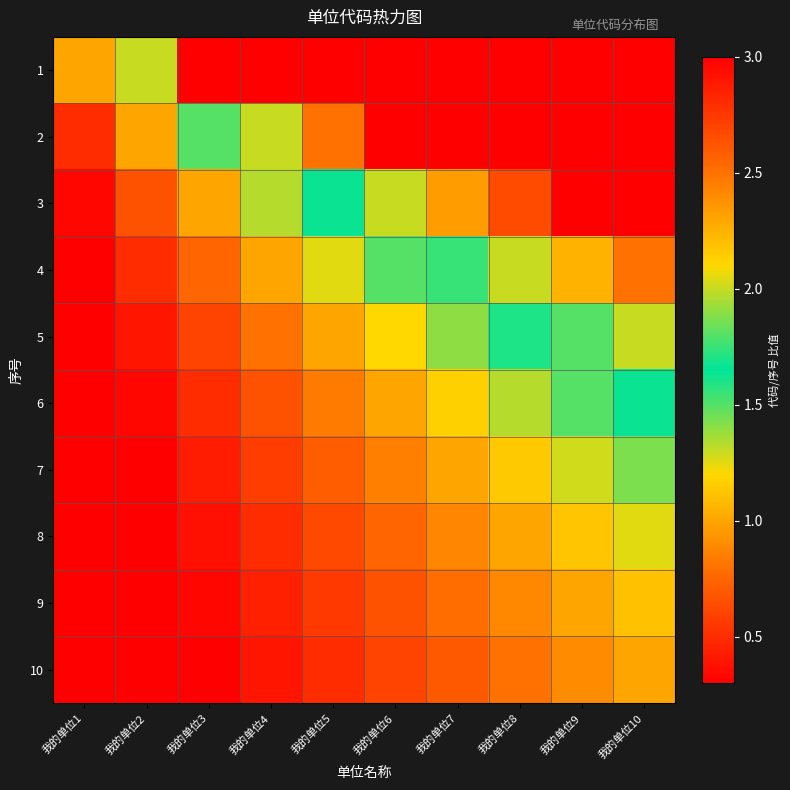

Which has a higher value, 我的单位5 or 我的单位3?

我的单位5